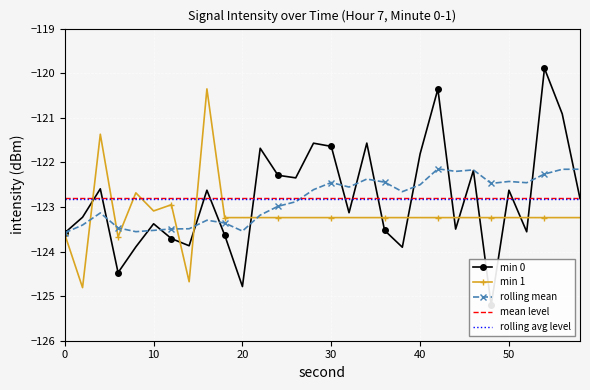

What is the average value of the min 0 series?

-122.8